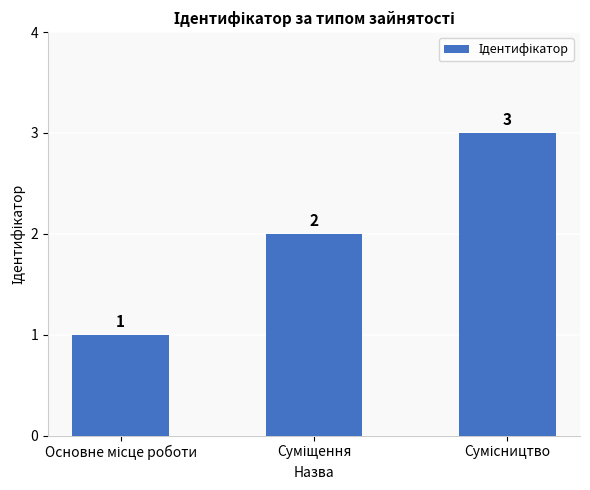

What is the greatest value displayed?

3